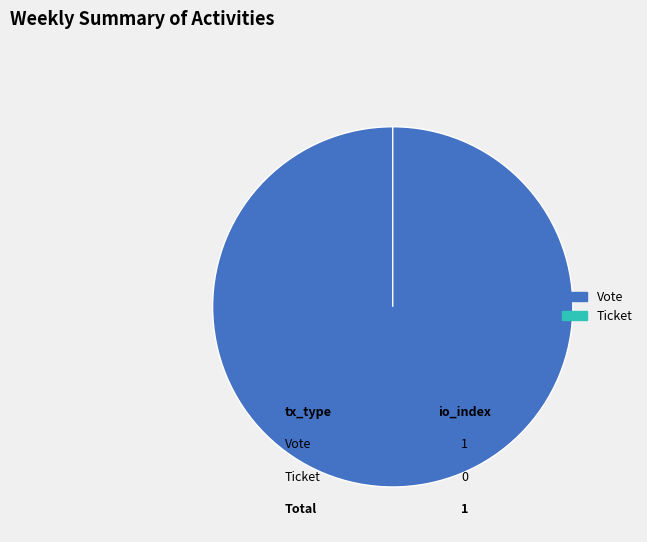

Which category accounts for the majority?

Vote